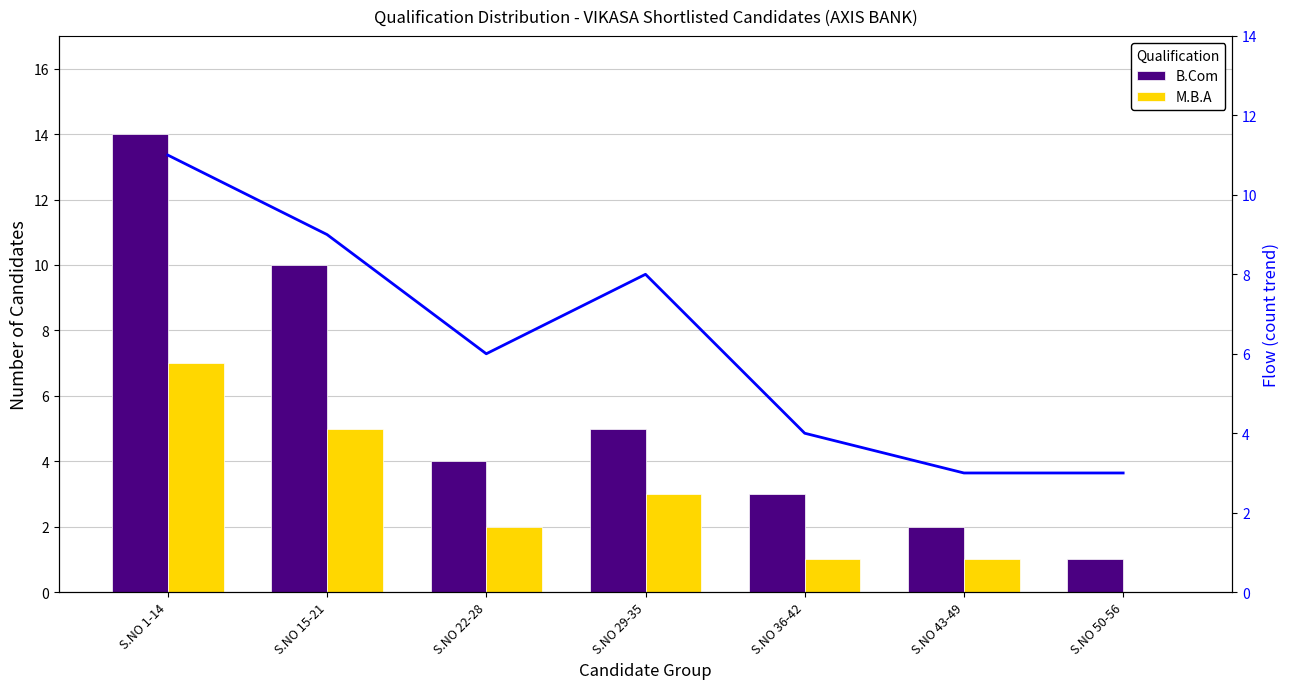

Where does the M.B.A series first go above 2?

S.NO 1-14